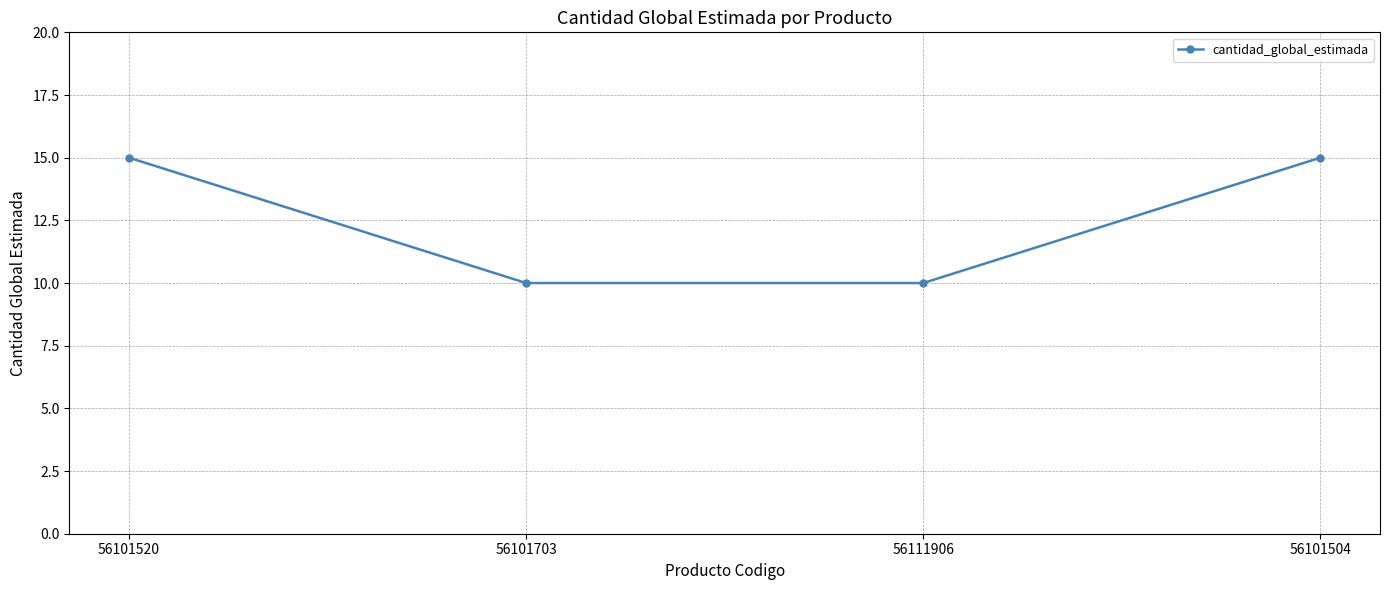

What is the sum of the values at 56101504 and 56101520?

30